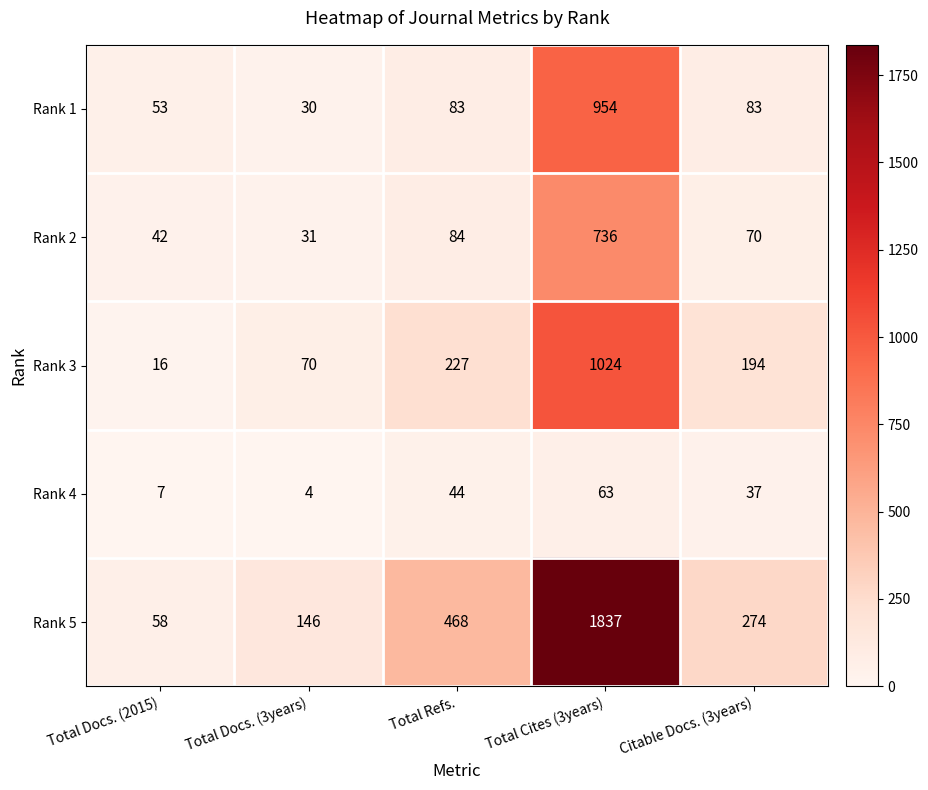

What is the spread (max minus min) of values at Total Cites (3years)?

1774